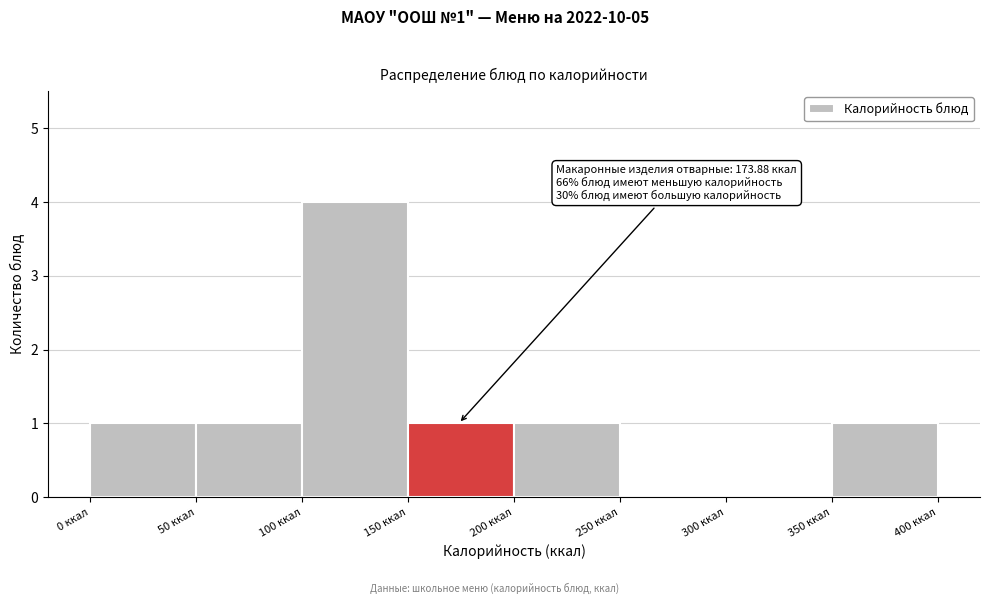

Which range on the x-axis has the tallest bar?

100 to 150